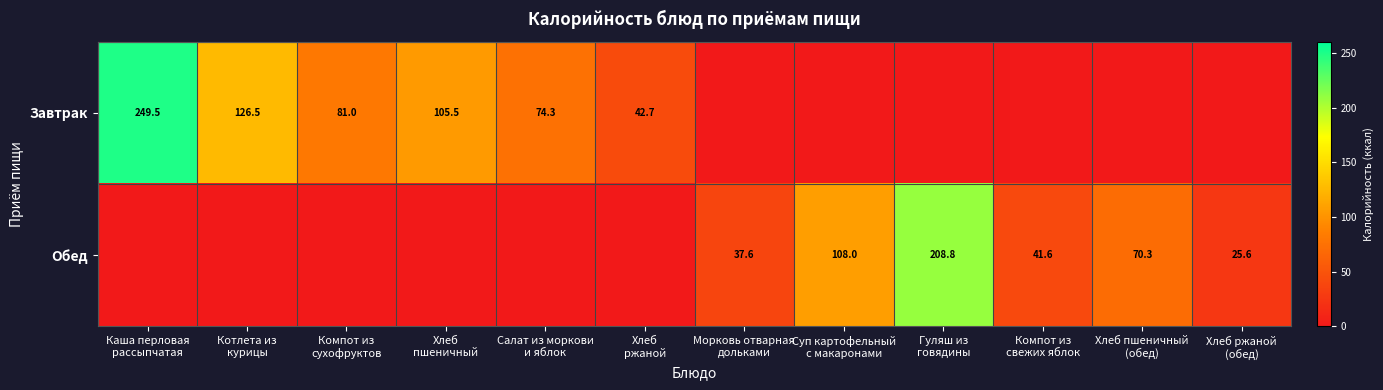

Which series changed the most between Каша перловая рассыпчатая and Хлеб пшеничный (обед)?

Завтрак